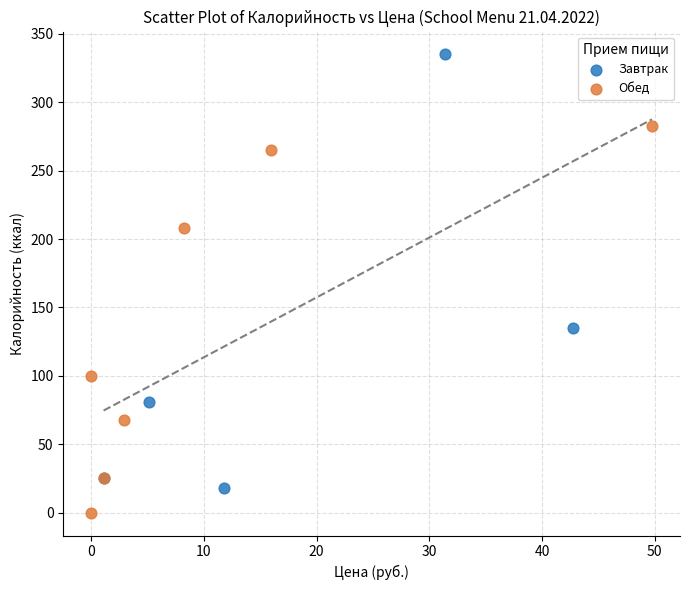

Which series contains the lowest Y value?

Обед